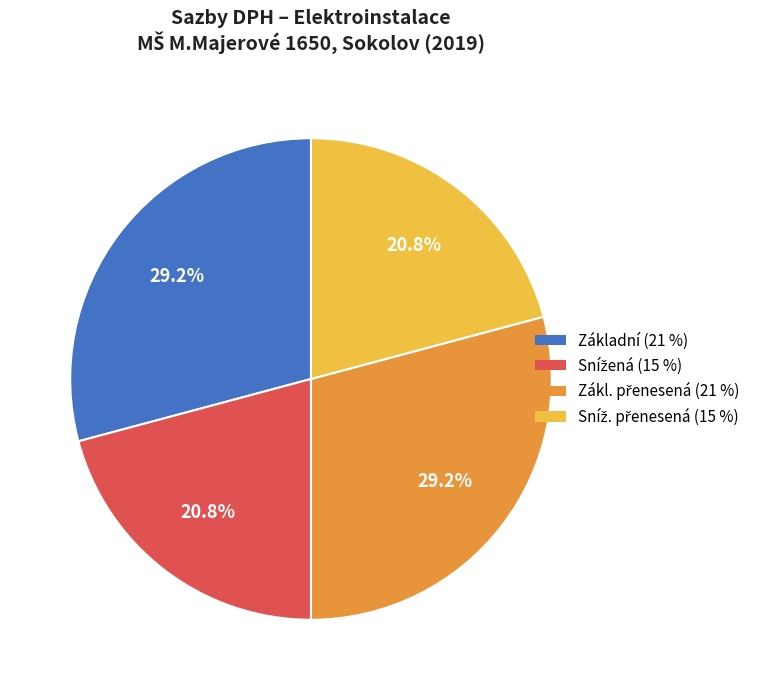

How many segments does this pie chart have?

4